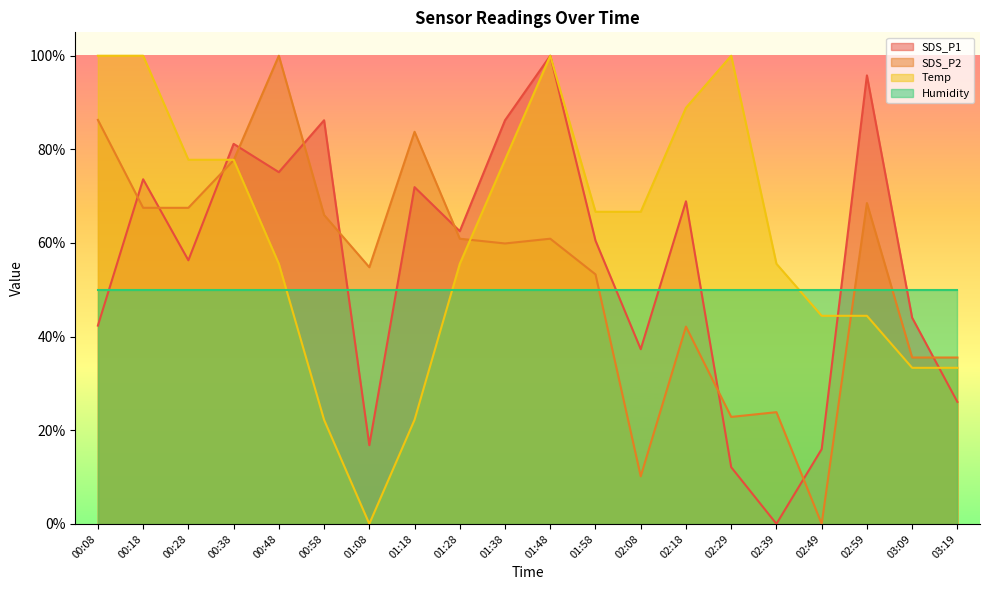

What is the label of the 11th point from the right?

01:38